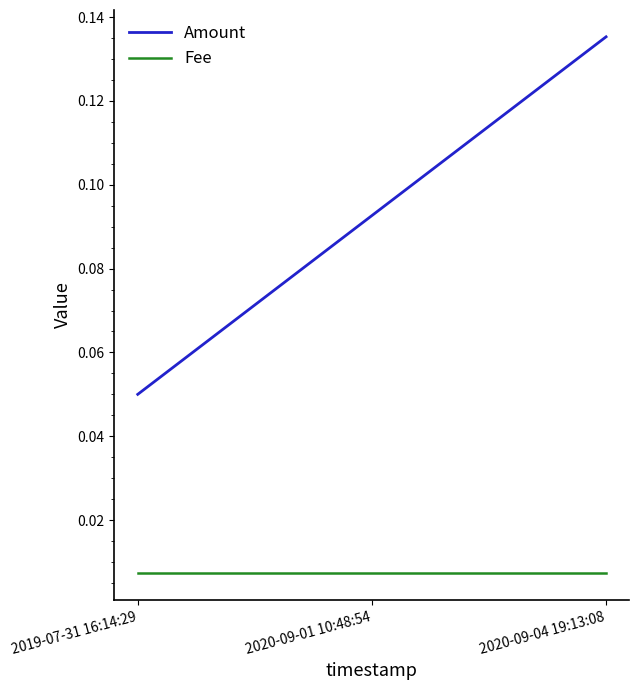

What position from the right is 2020-09-01 10:48:54?

2